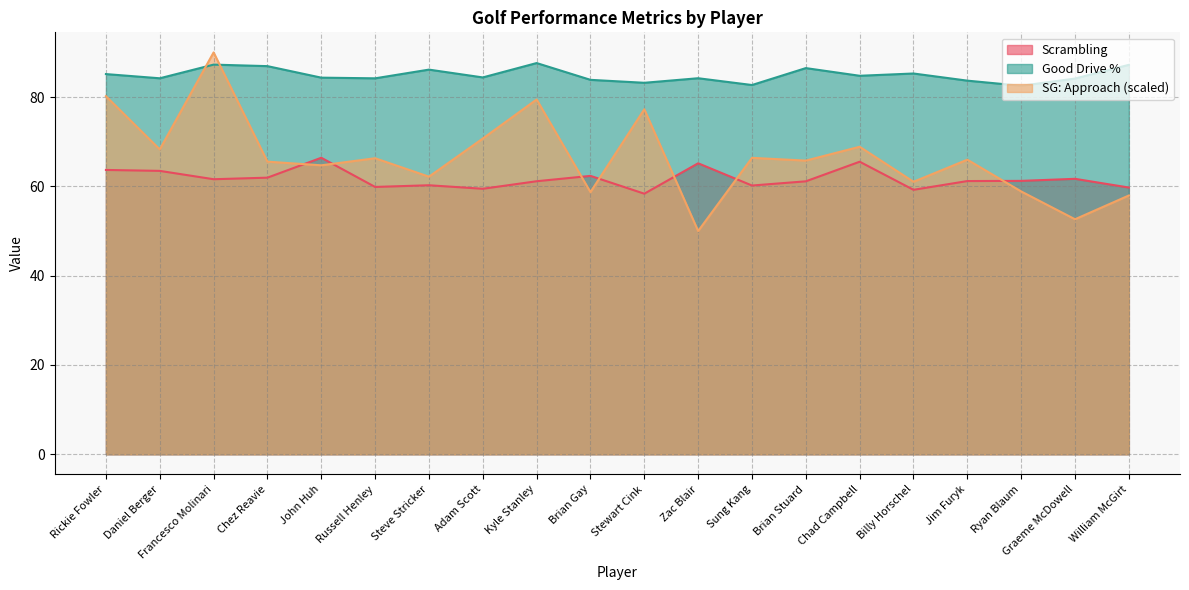

How many lines are shown in the chart?

3